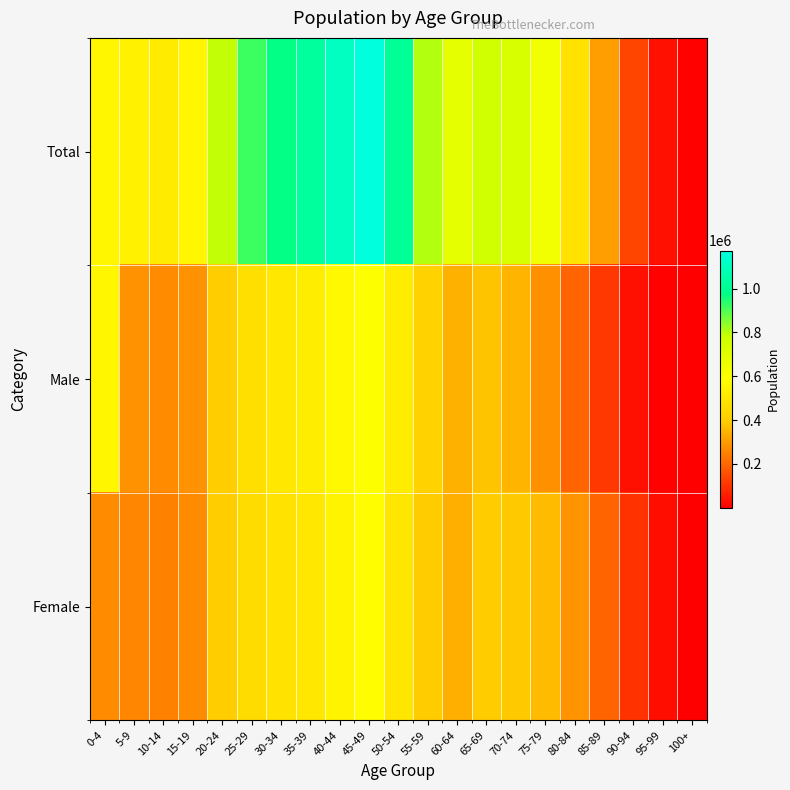

Count the number of categories in the chart.

21